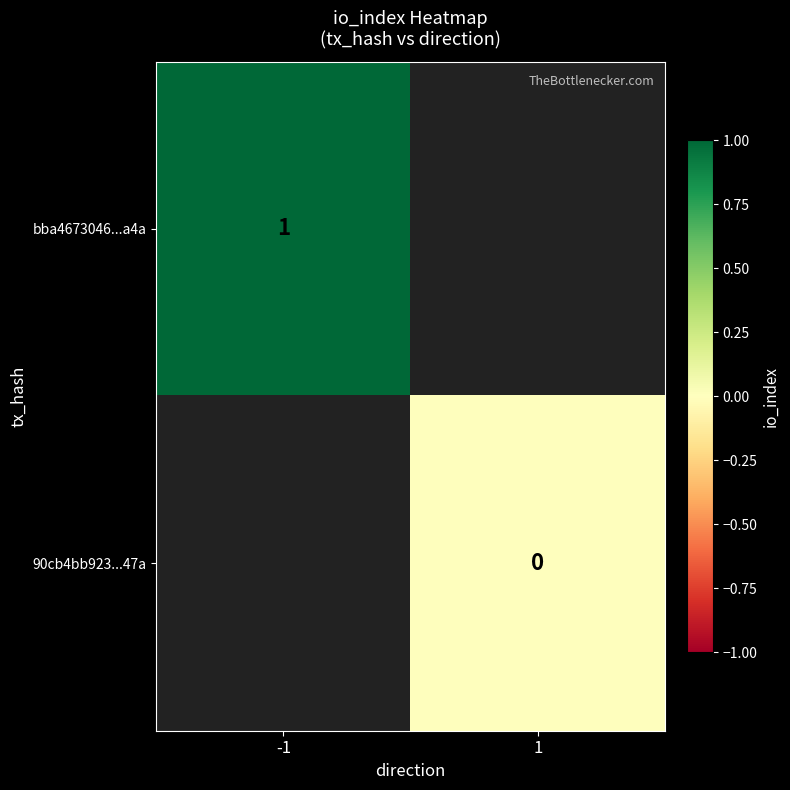

The bba4673046...a4a series shows 1 at -1. True or false?

True